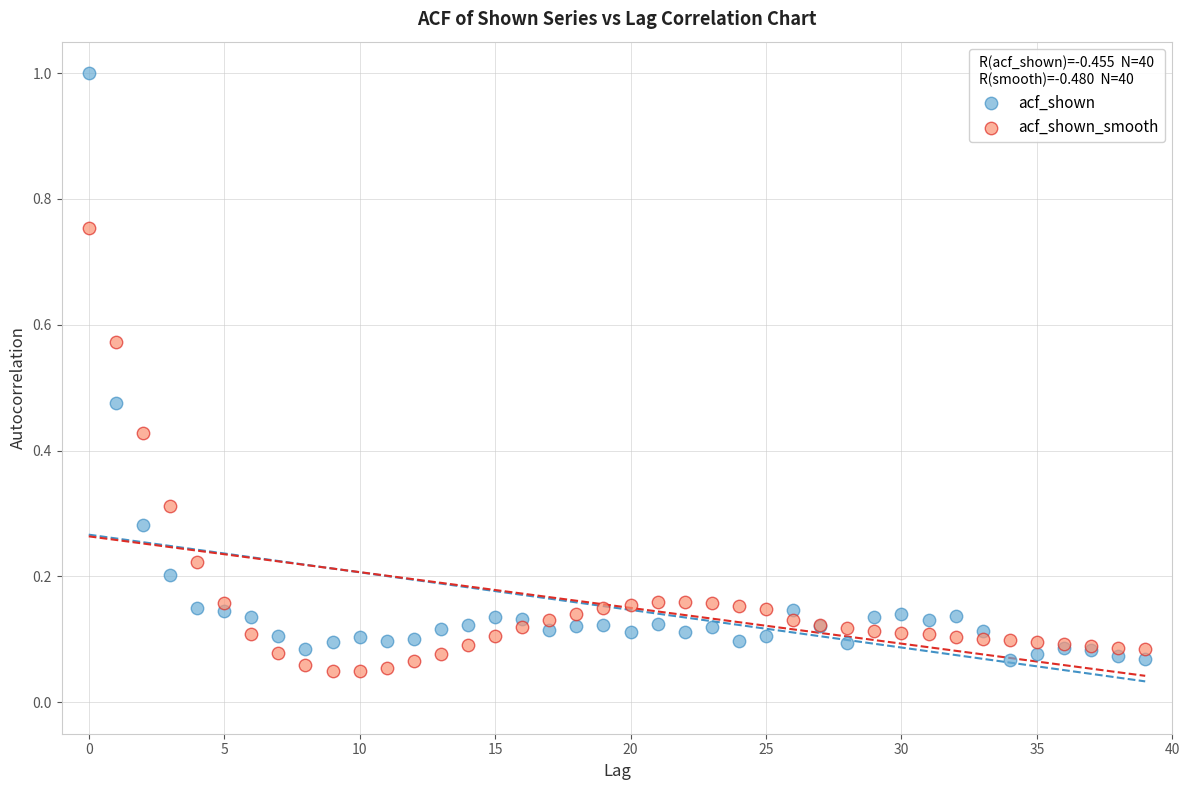

What are all the series names shown in the legend?

acf_shown, acf_shown_smooth